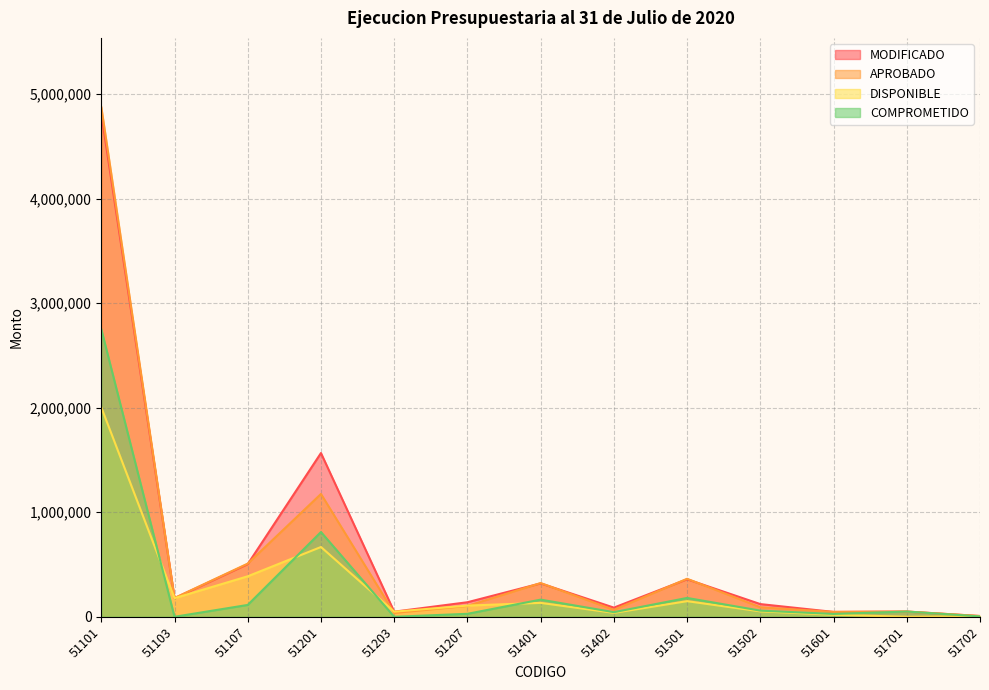

What is the maximum value shown in the chart?

4878580.0